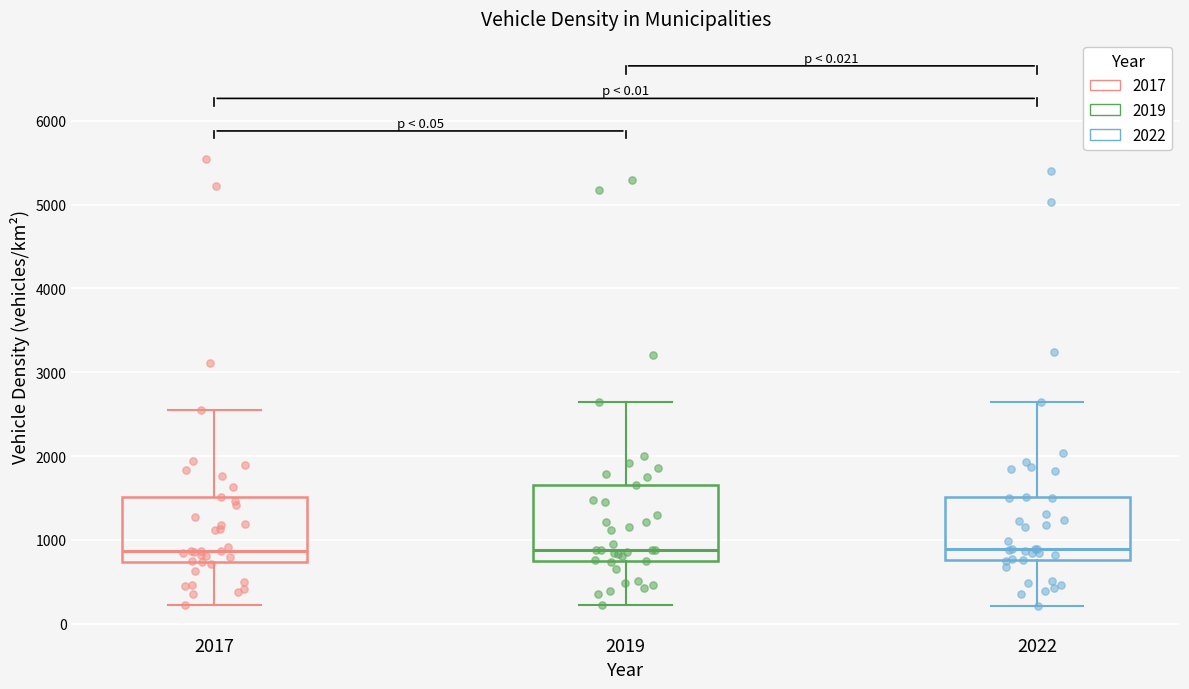

Which box is the tallest, from its lower edge to its upper edge?

2019